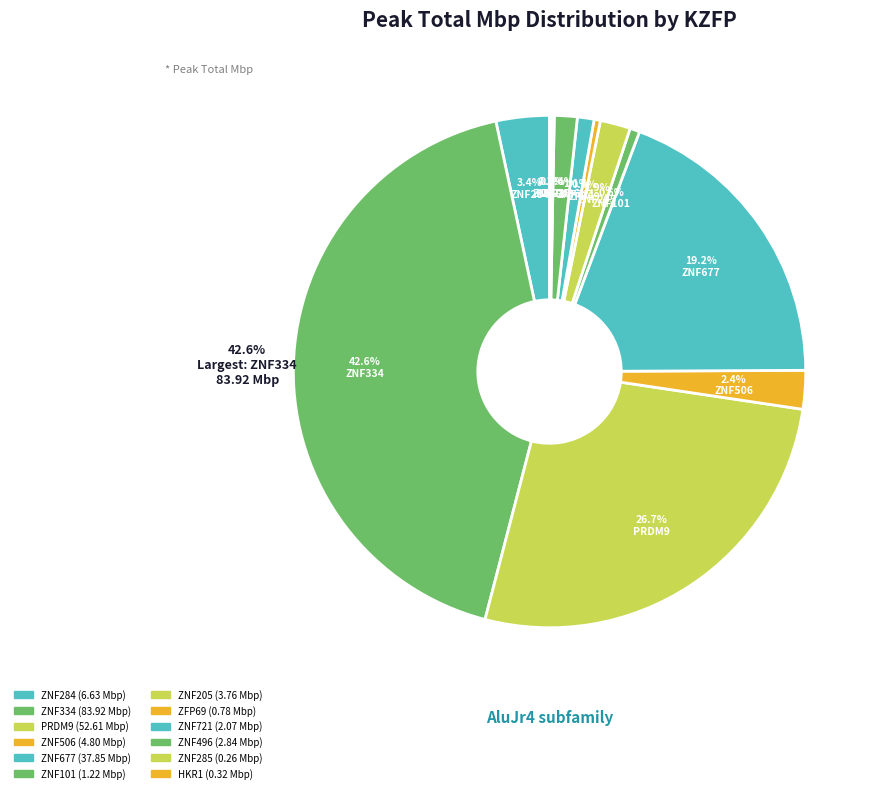

How many slices are in this pie chart?

12